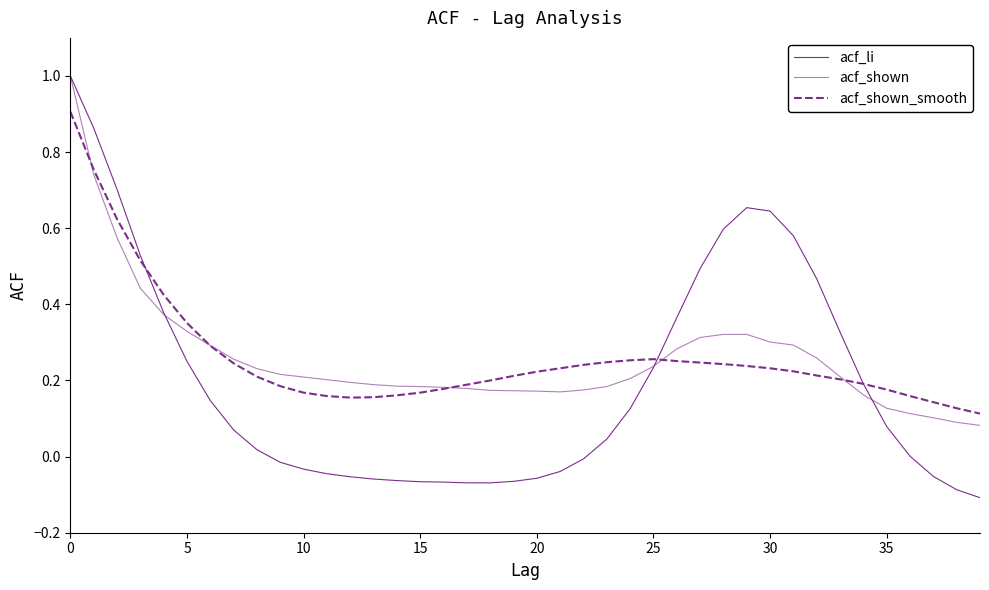

Where is acf_li nearest to the value 0?

36